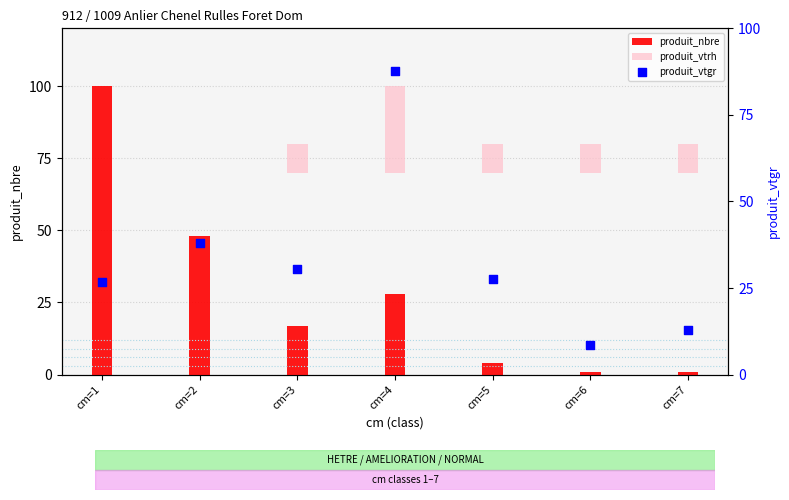

Which series contains the lowest Y value?

produit_vtrh